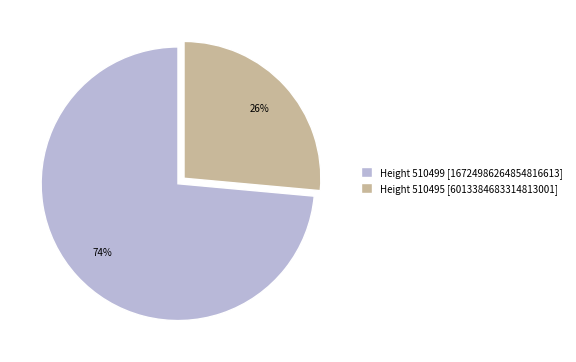

Which slice is the largest?

Height 510499 [16724986264854816613]